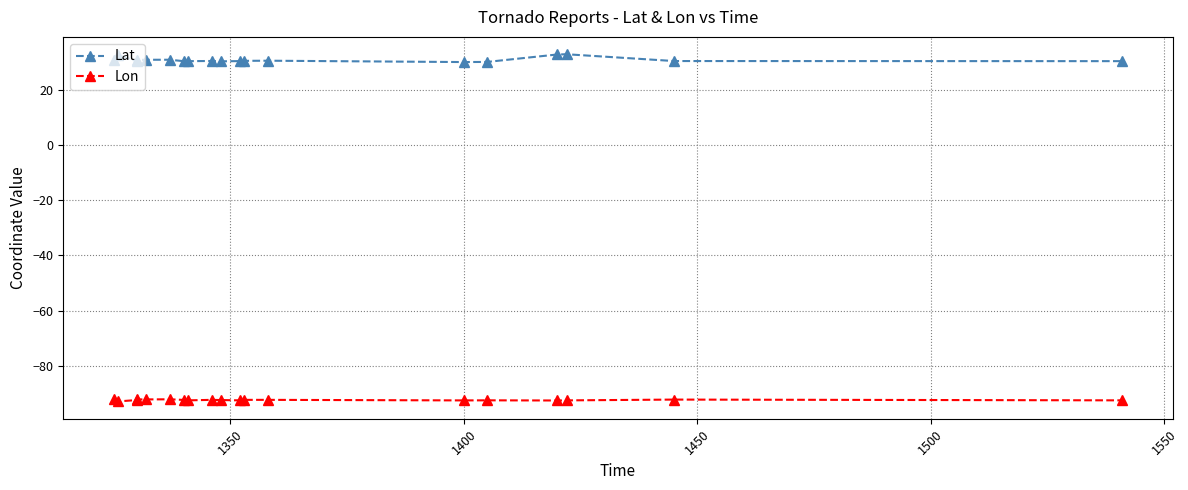

True or false: Lat and Lon intersect in this chart.

False